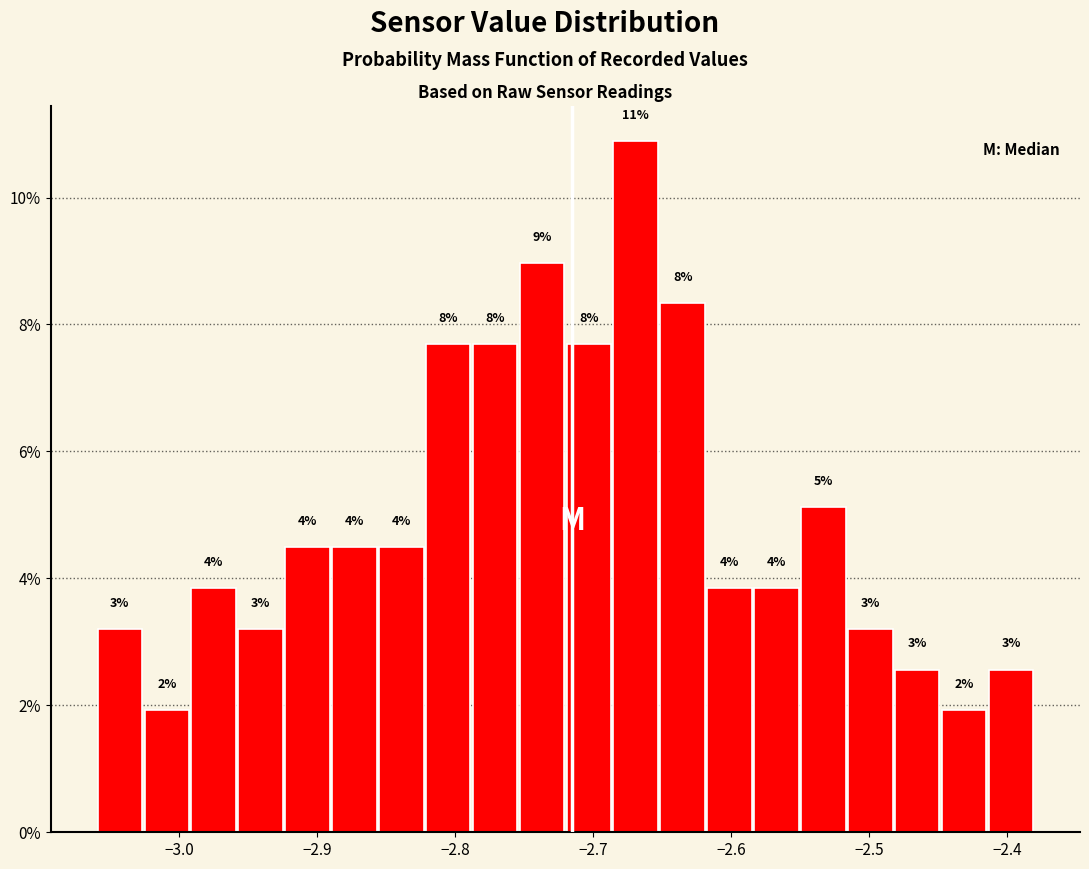

Read against the x-axis, roughly where is the centre of the tallest bar?

-2.67